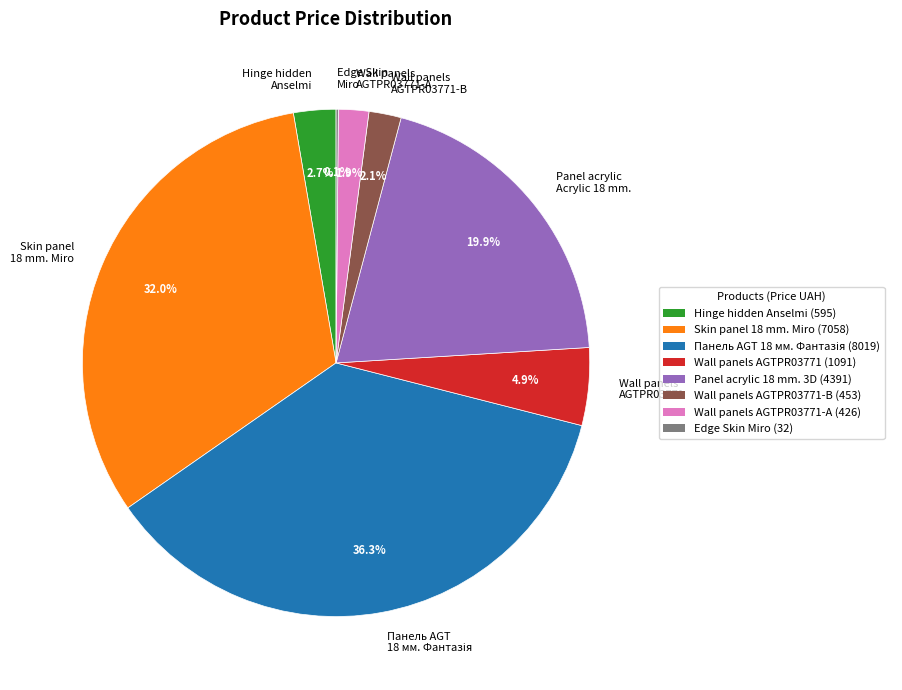

What is the total percentage of Wall panels AGTPR03771-А and Skin panel 18 mm. Miro?

33.9%